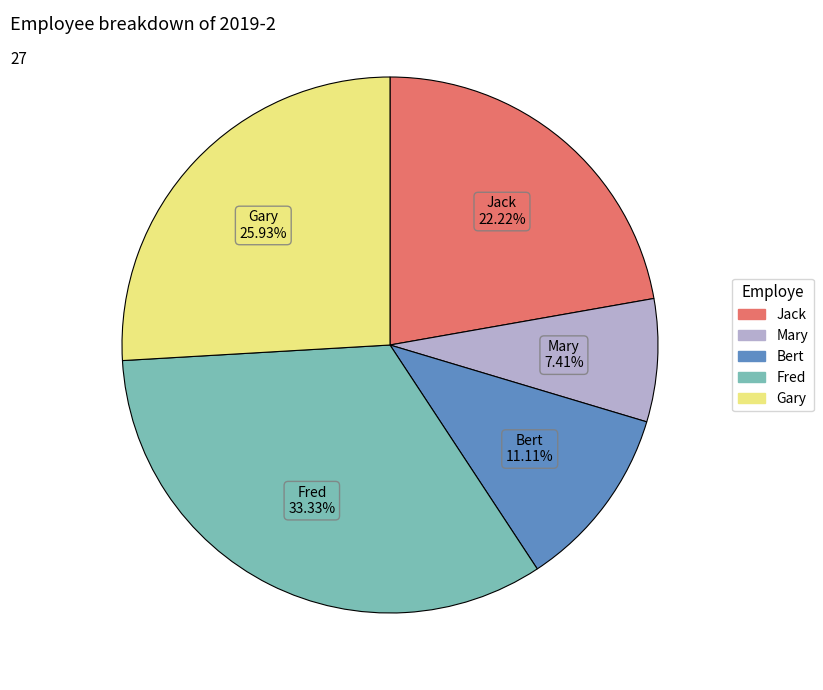

What is the smallest slice in the pie chart?

Mary